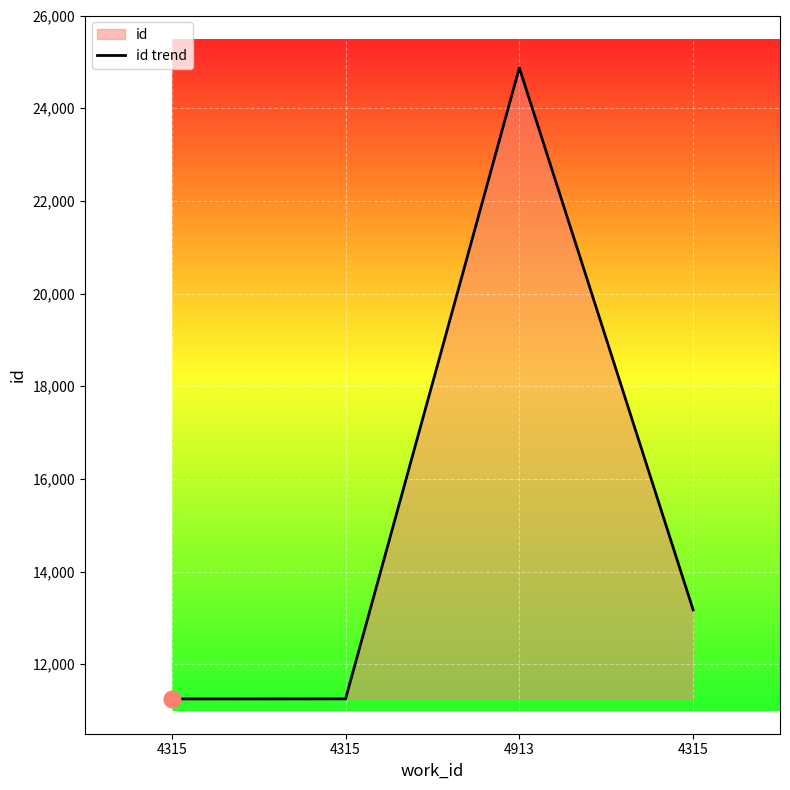

True or false: there are more than 0 points higher than both neighbors.

True